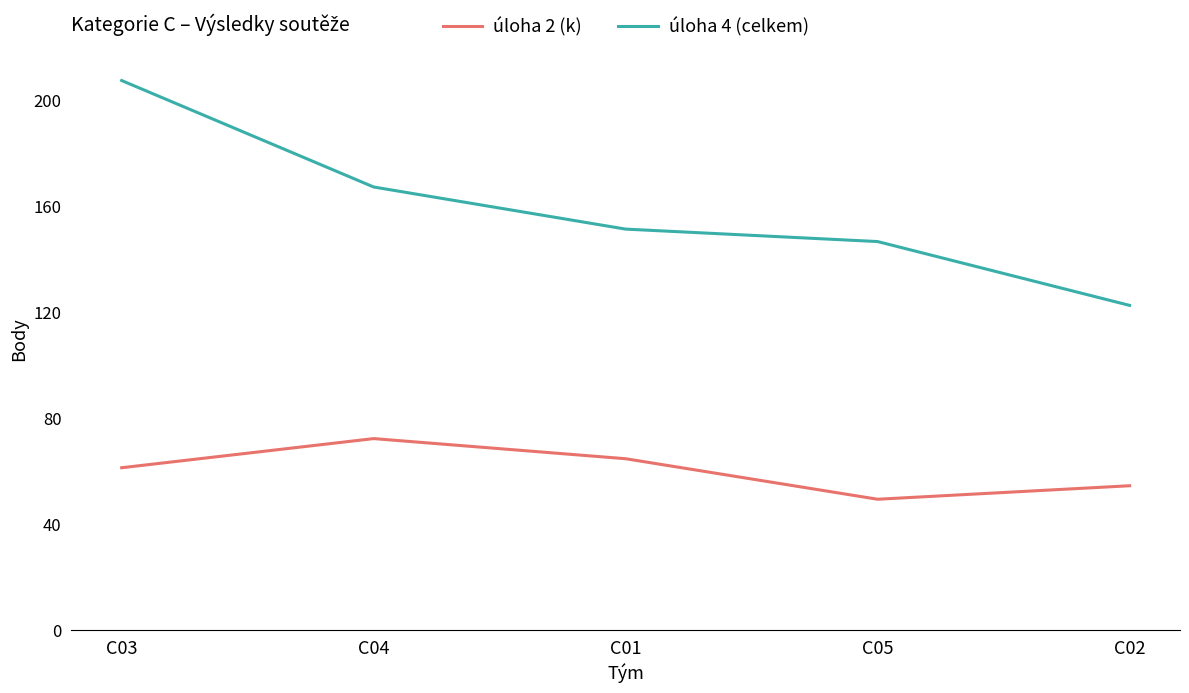

Where is úloha 2 (k) nearest to the value 60?

C03